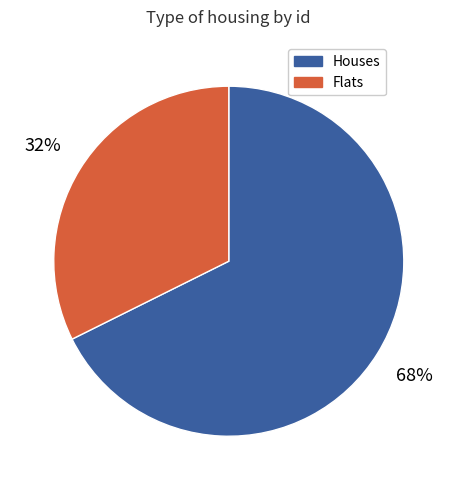

To the nearest percent, what is the combined percentage of Flats and Houses?

100%